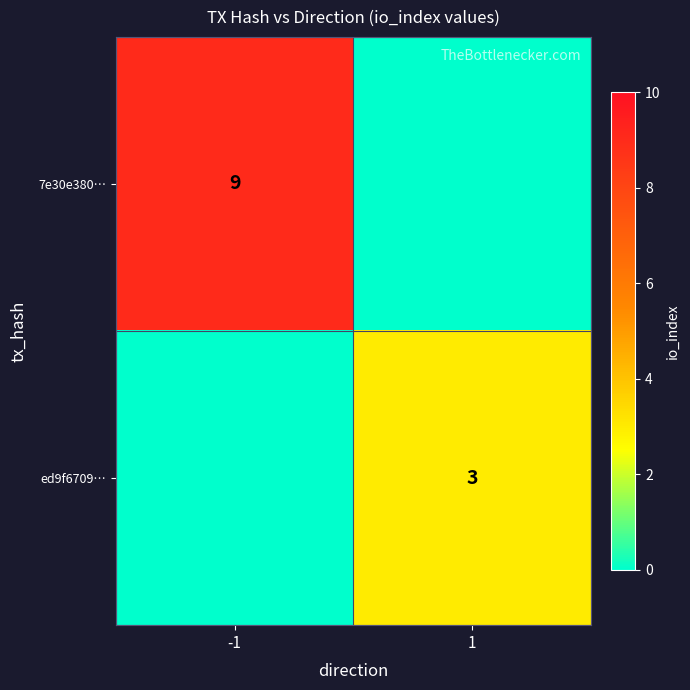

The value of ed9f6709… at 1 is 5. True or false?

False